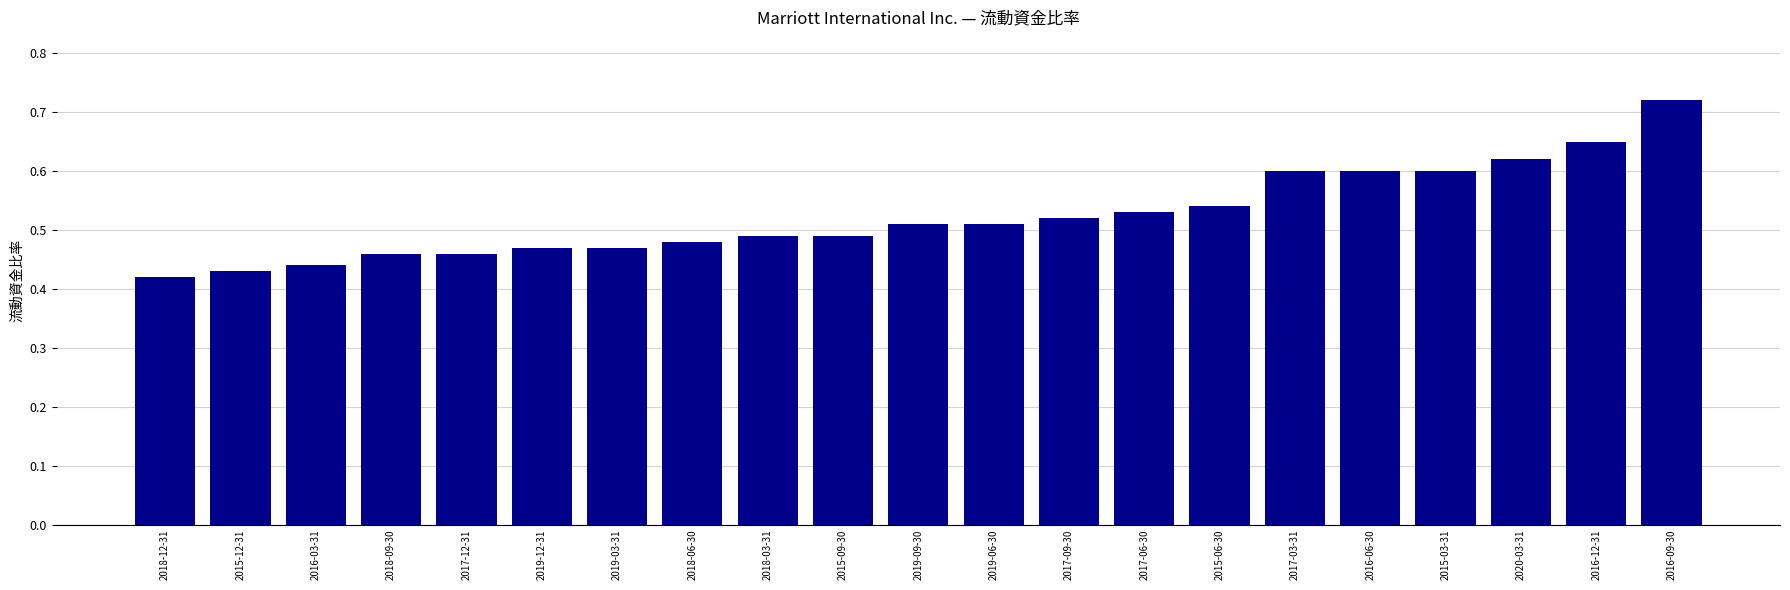

Count the values in the range 0 to 1.

21